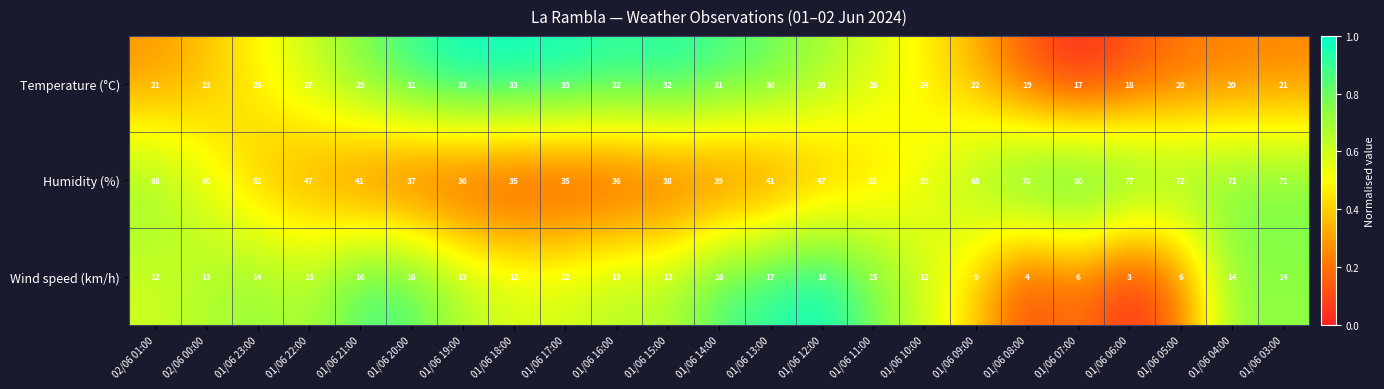

Which series has the largest total across all categories?

Humidity (%)